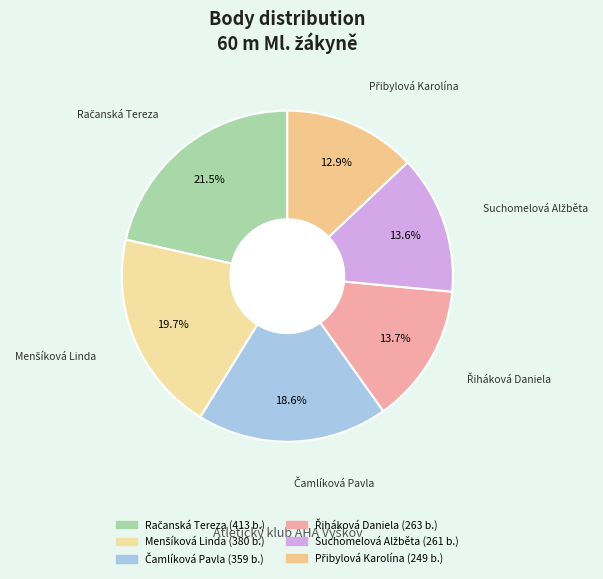

How many segments does this pie chart have?

6